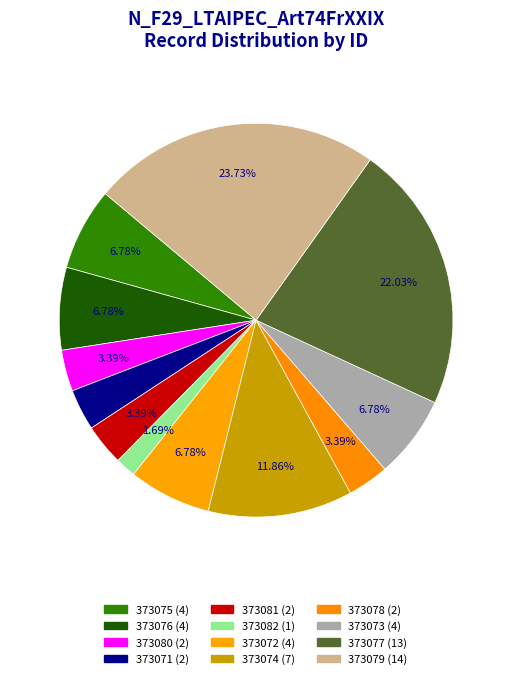

To the nearest percent, what portion does 373073 represent?

7%